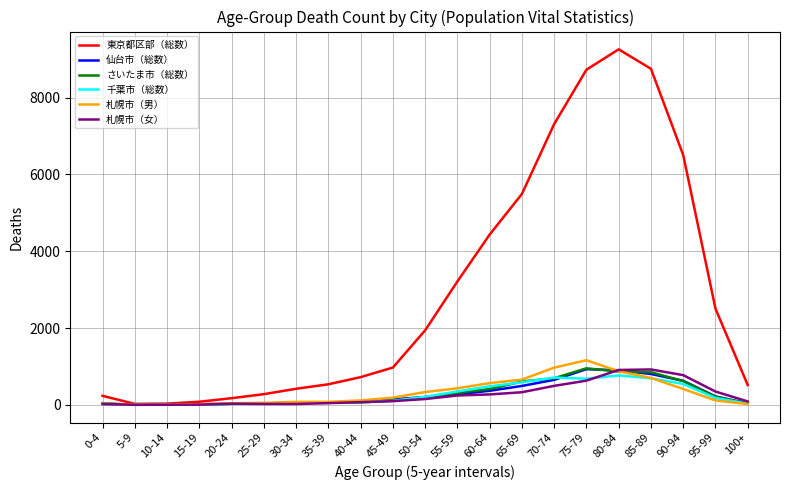

Which series has the widest spread of values?

東京都区部（総数）